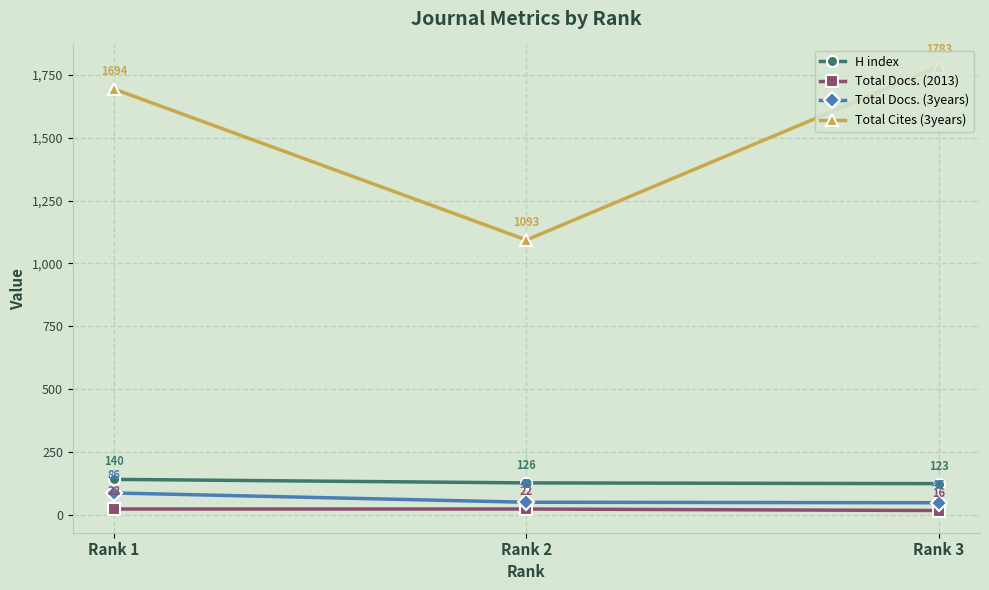

What is the value of the Total Cites (3years) point at the 1st from the left?

1694